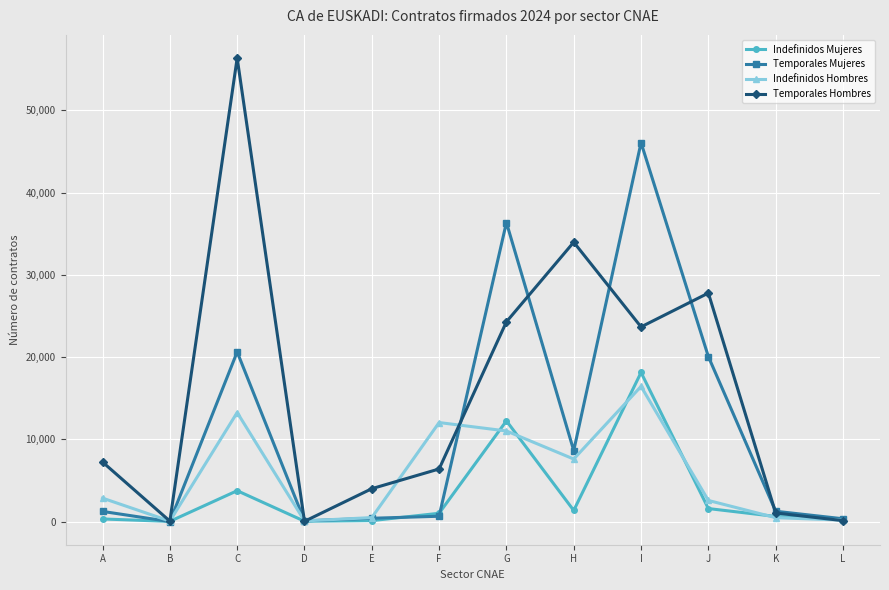

The value of Indefinidos Hombres at A is 4809. True or false?

False